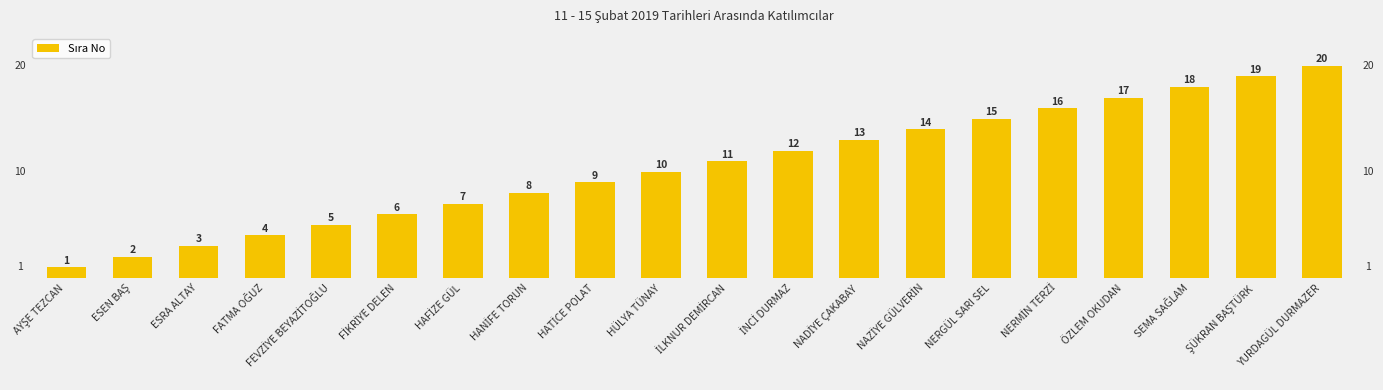

What is the ratio of the value at NERGÜL SARI SEL to the value at ÖZLEM OKUDAN?

0.9